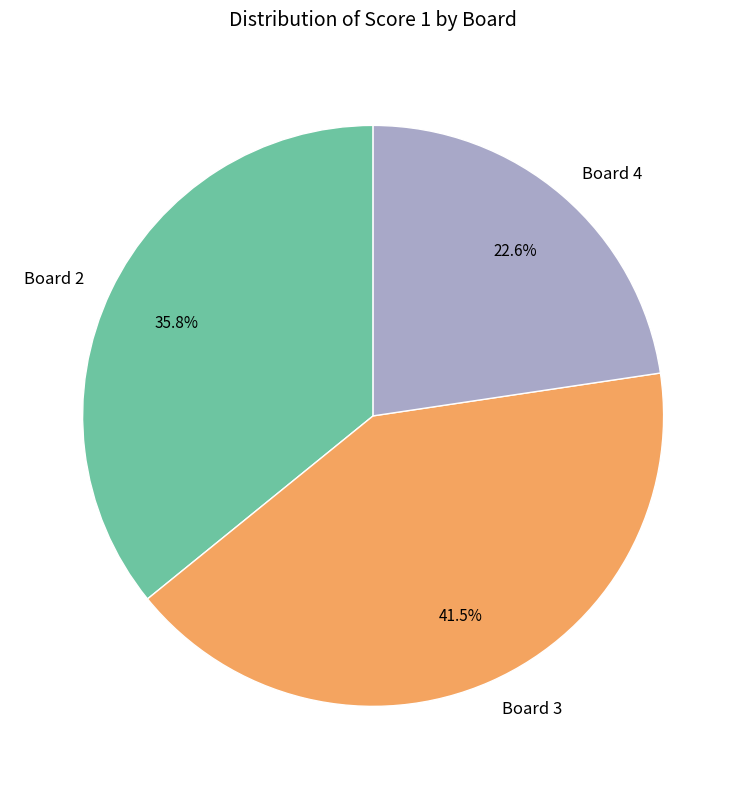

What is the ratio of the value at Board 2 to the value at Board 4?

1.6